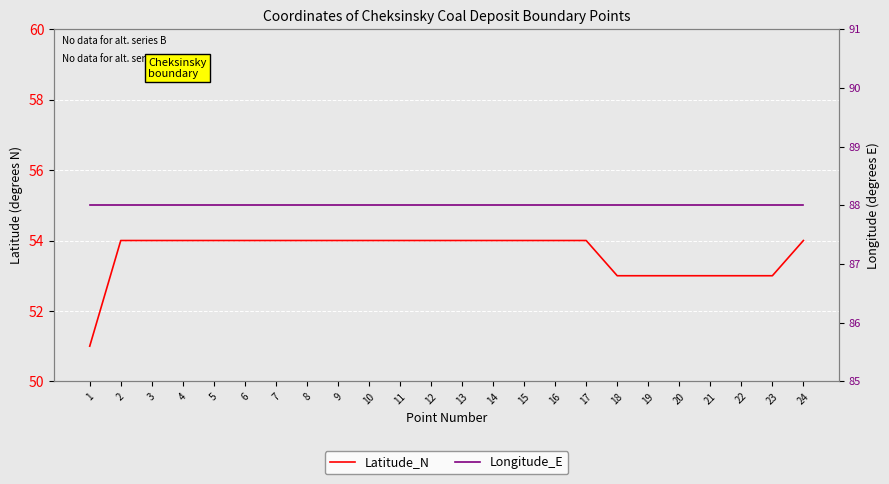

What value does the Latitude_N series have at 1?

51